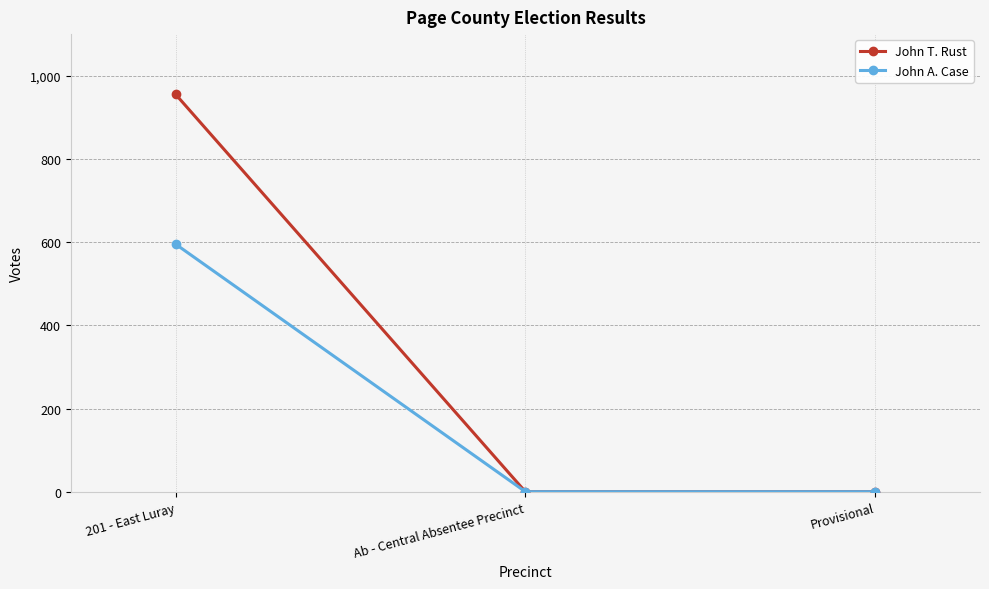

Which series has the largest total across all categories?

John T. Rust